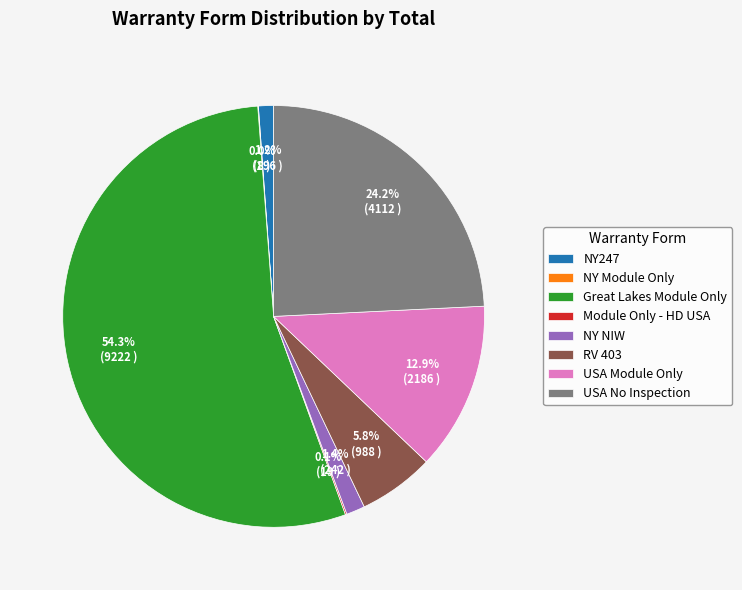

Is there a majority slice in this chart?

Yes